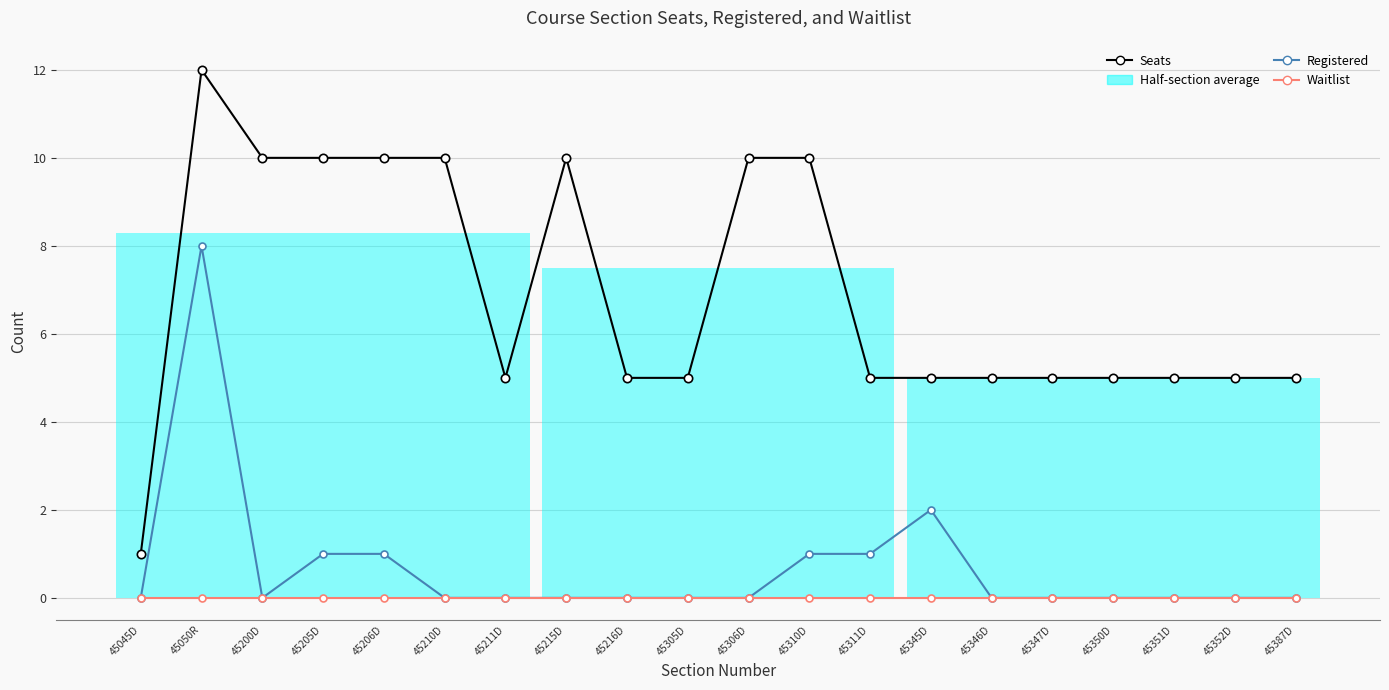

Which series changed the most between 45206D and 45346D?

Seats